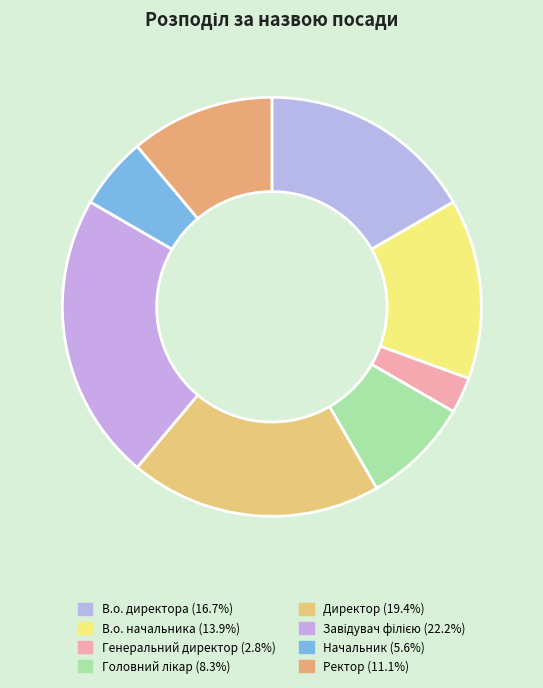

How many segments does this pie chart have?

8